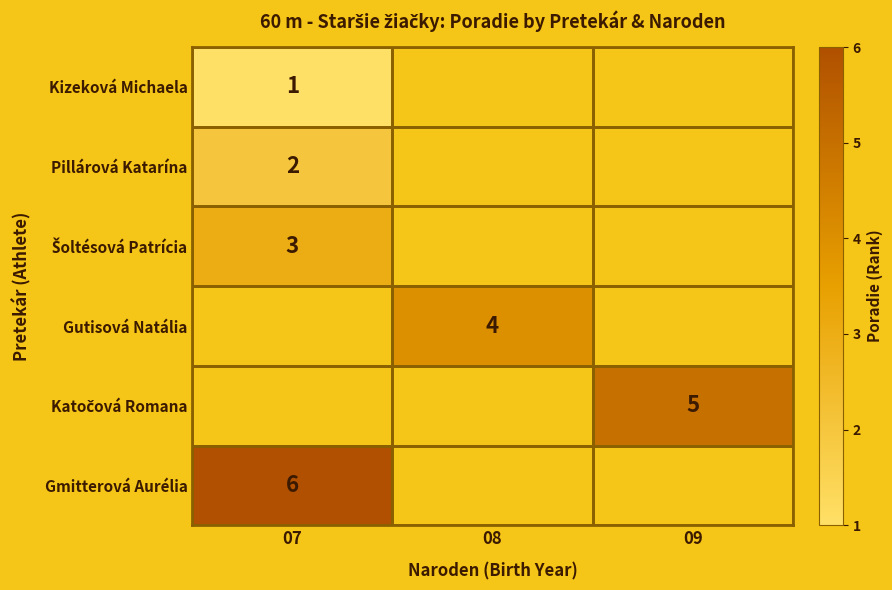

The Gmitterová Aurélia series shows 9 at 07. True or false?

False